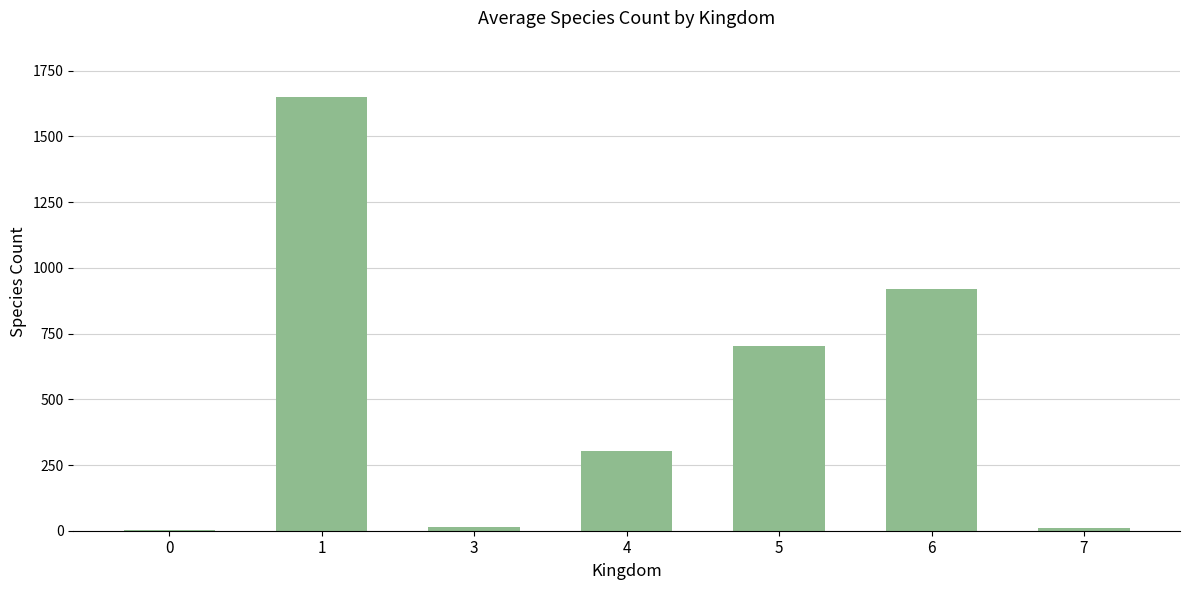

Is it true that the value at 4 is 505?

False